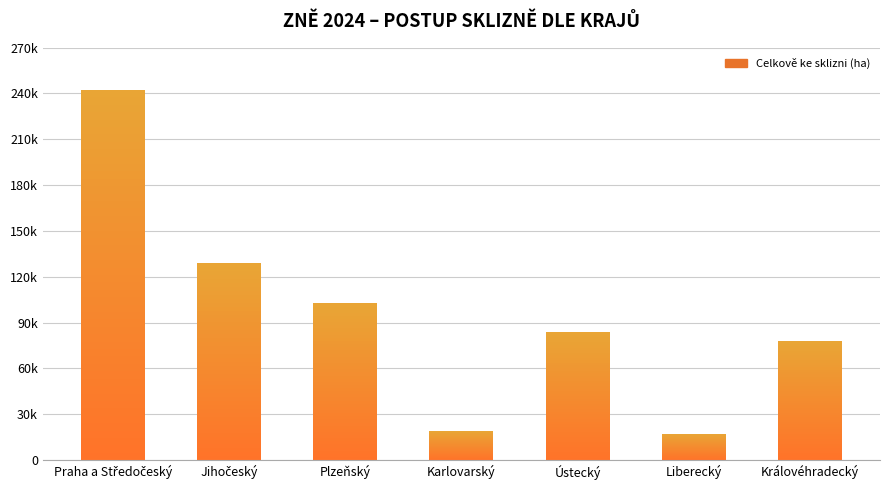

The chart shows a value of 83741 at Ústecký. True or false?

True